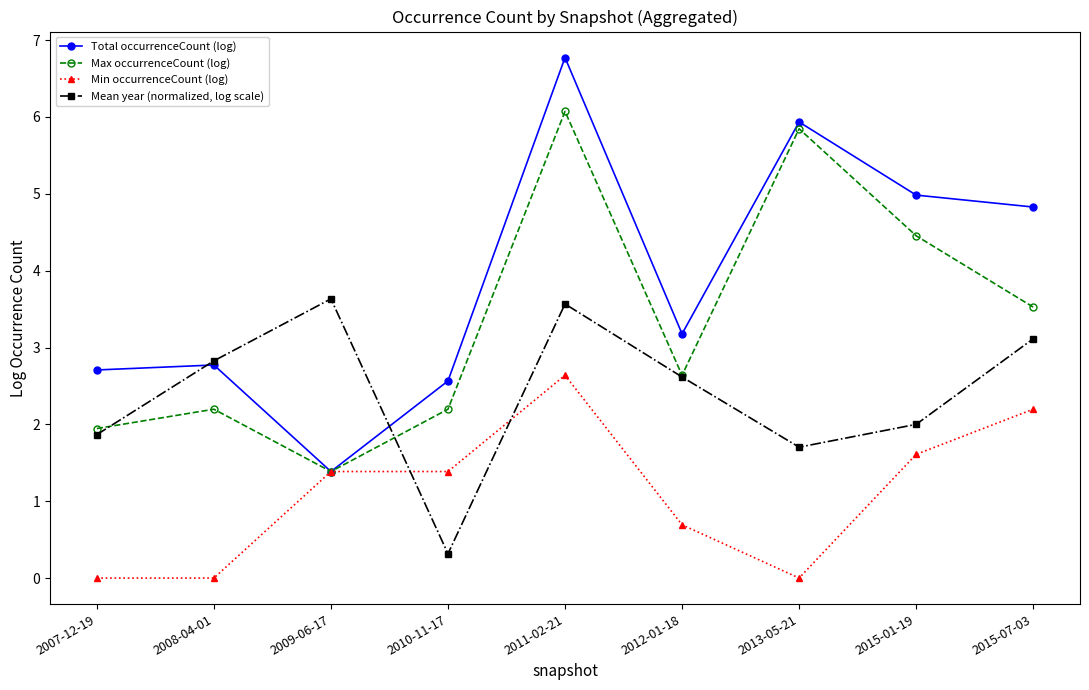

The value of Max occurrenceCount (log) at 2007-12-19 is 2.8. True or false?

False